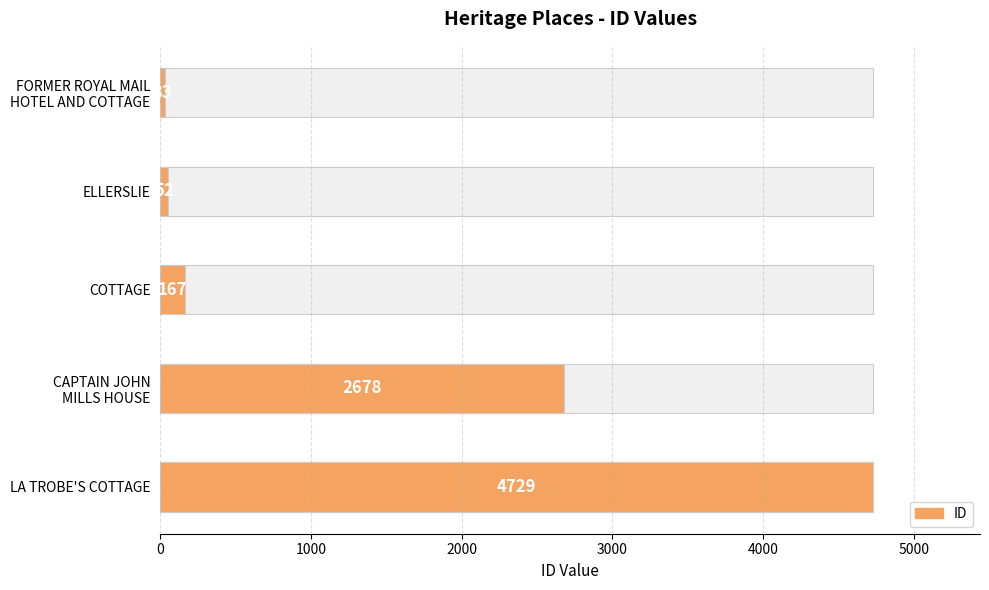

What is the sum of the ID values at COTTAGE and ELLERSLIE?

219.0